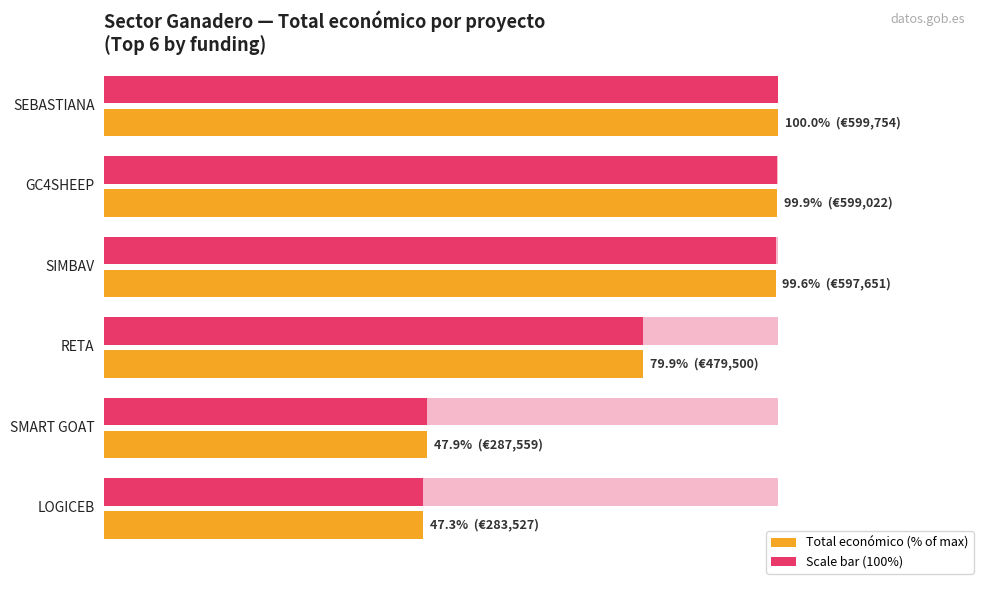

How many distinct data groups are displayed?

3